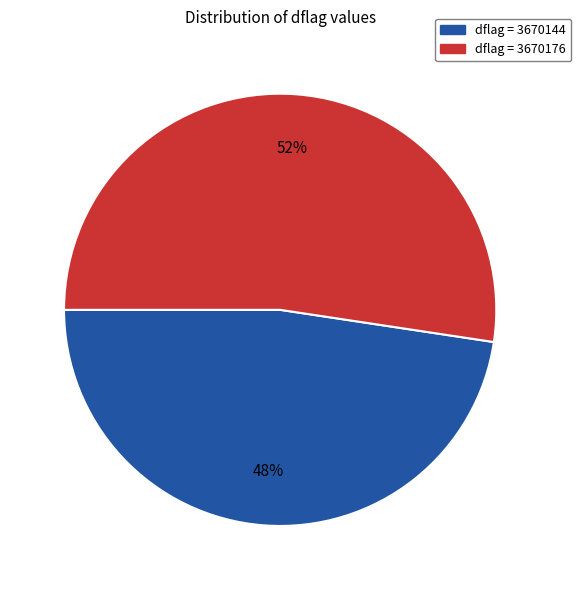

Is there any slice that represents more than half of the pie?

Yes